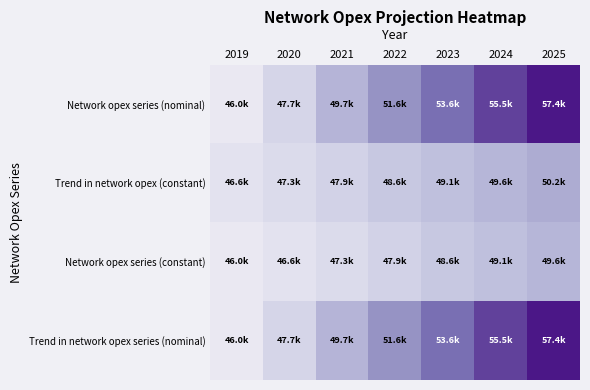

Which series changed the most between 2019 and 2024?

Network opex series (nominal)